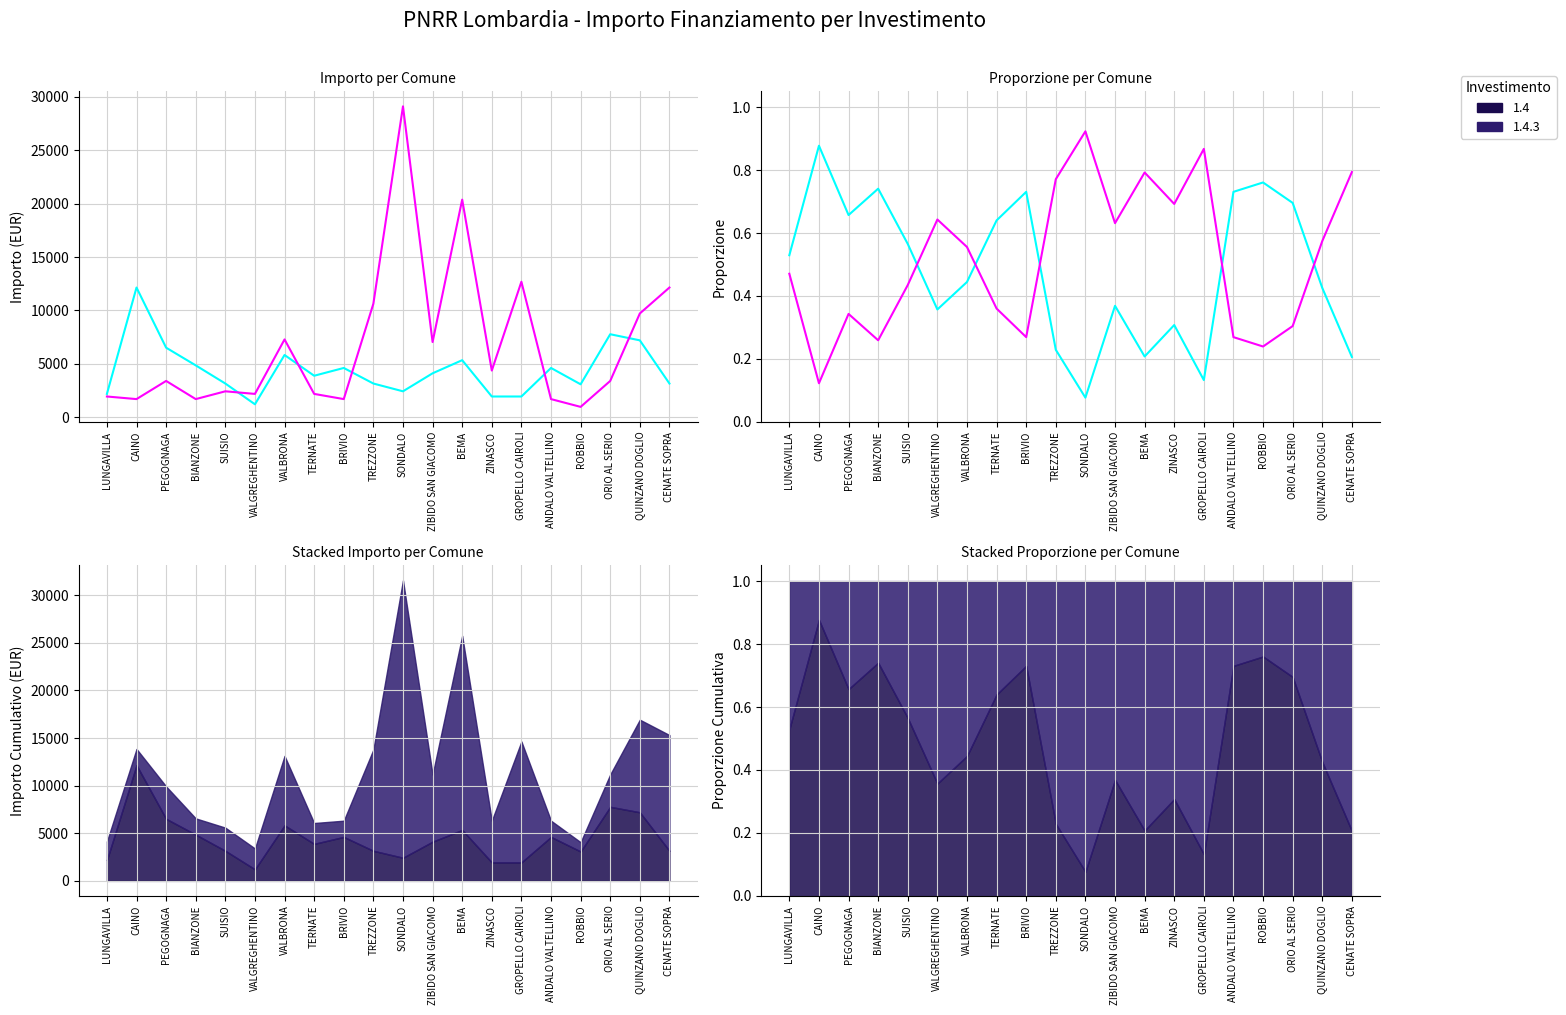

What is the sum of the 1.4 values at CENATE SOPRA and ORIO AL SERIO?

10935